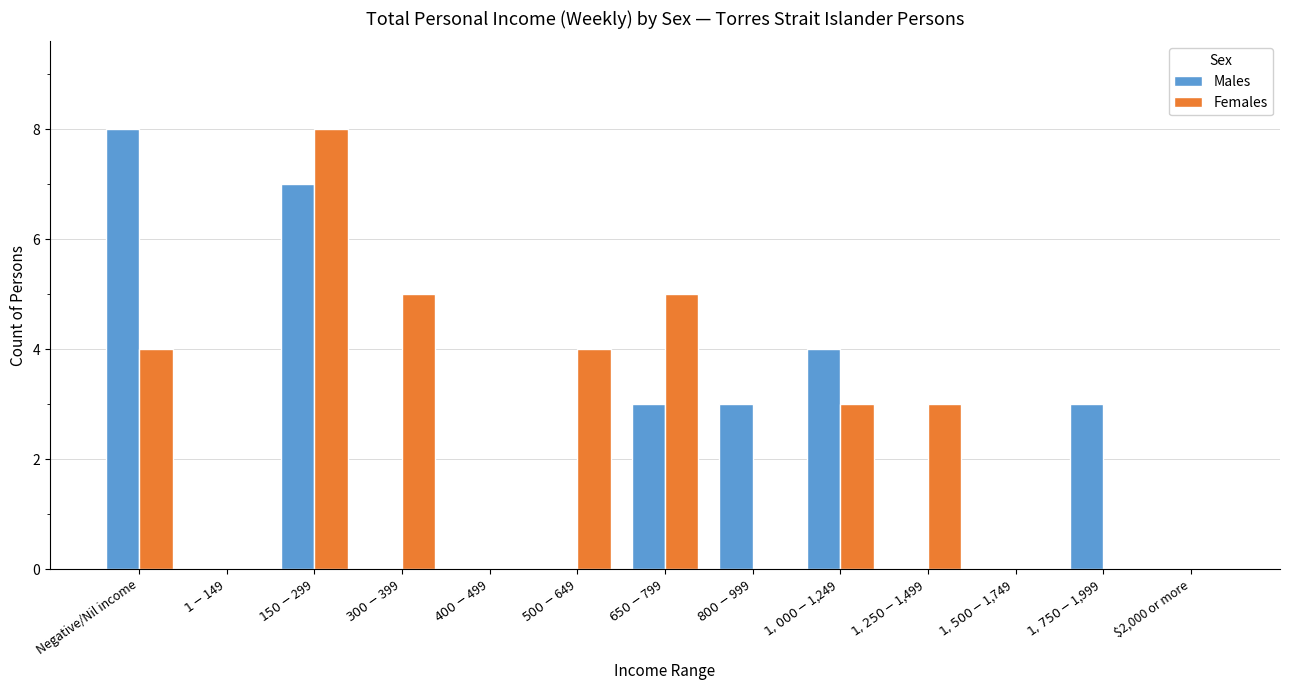

Reading right to left, list all the values displayed in this chart.

Males: 0	3	0	0	4	3	3	0	0	0	7	0	8
Females: 0	0	0	3	3	0	5	4	0	5	8	0	4